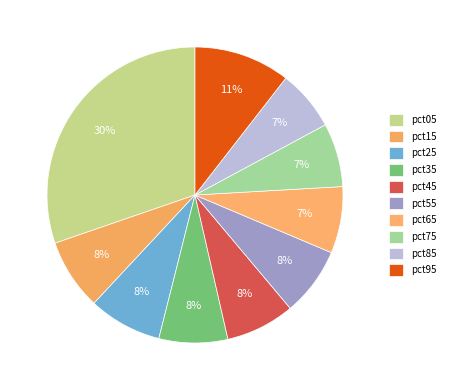

Count the number of slices in the pie.

10